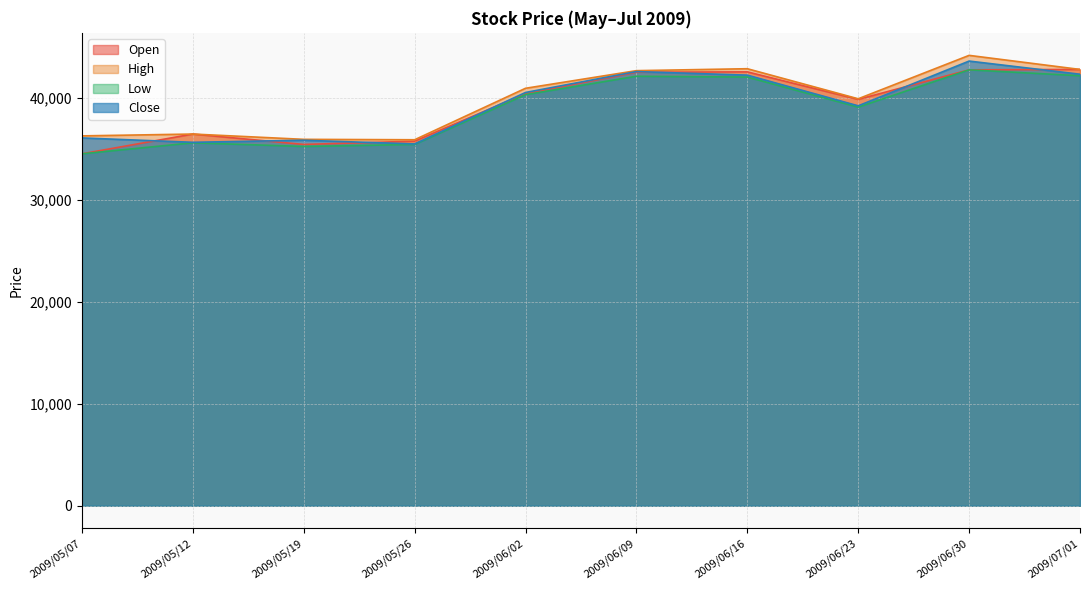

At 2009/05/26, list the series in order from smallest to largest.

Low, Close, Open, High